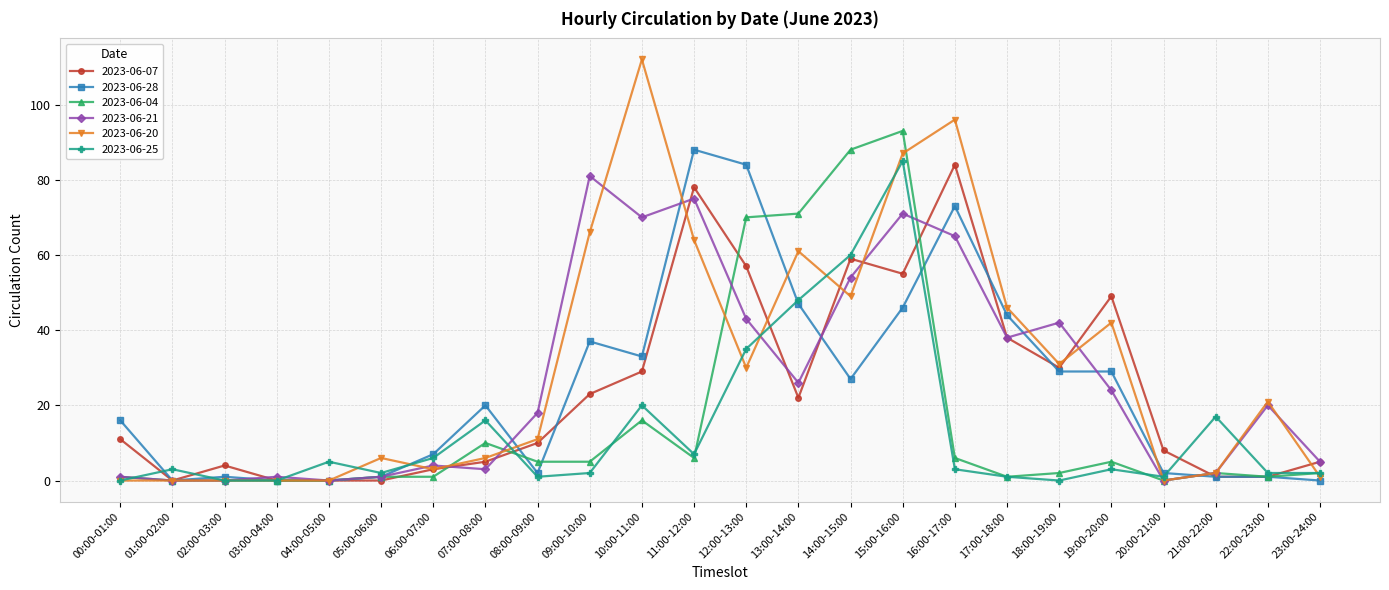

True or false: 2023-06-28 has a value of 18 at 13:00-14:00.

False